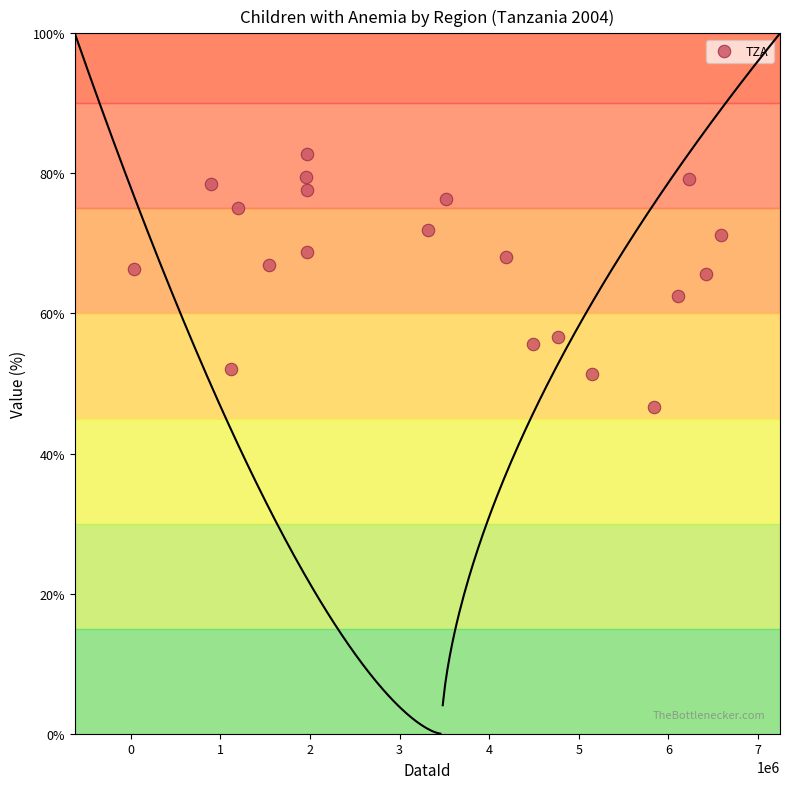

What is the range of Y values (max minus min)?

36.2